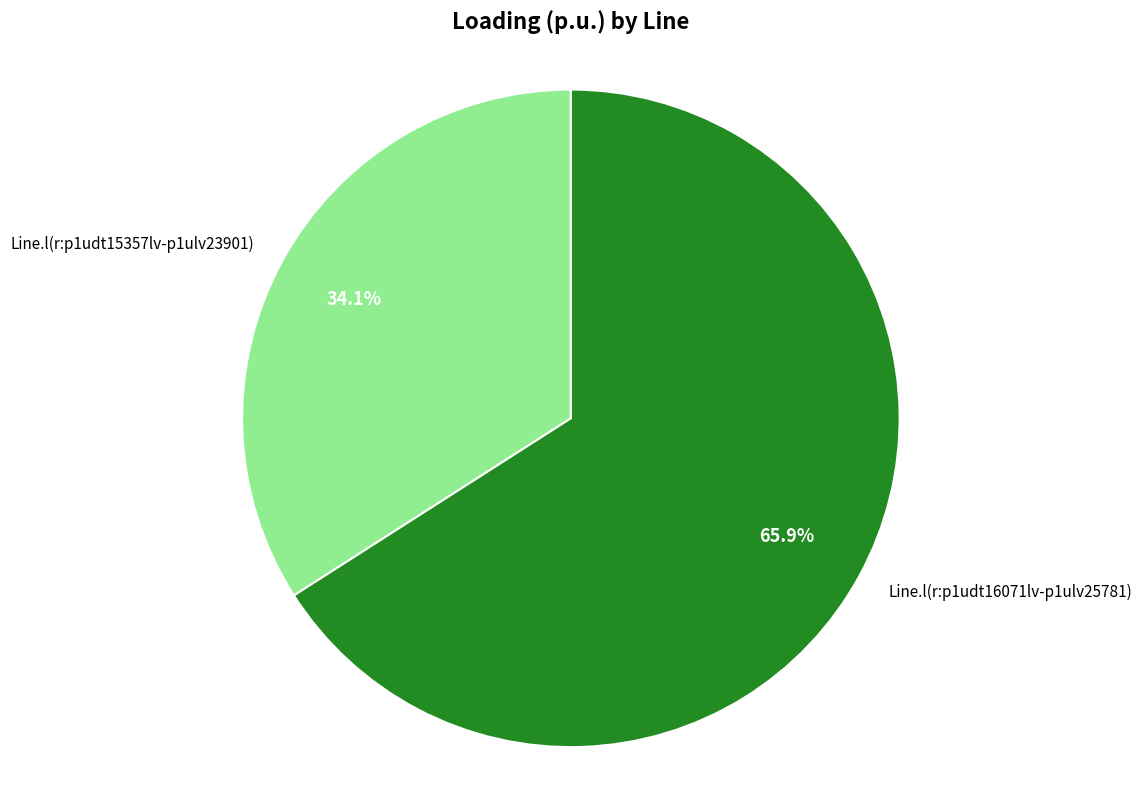

Which slice is the smallest?

Line.l(r:p1udt15357lv-p1ulv23901)